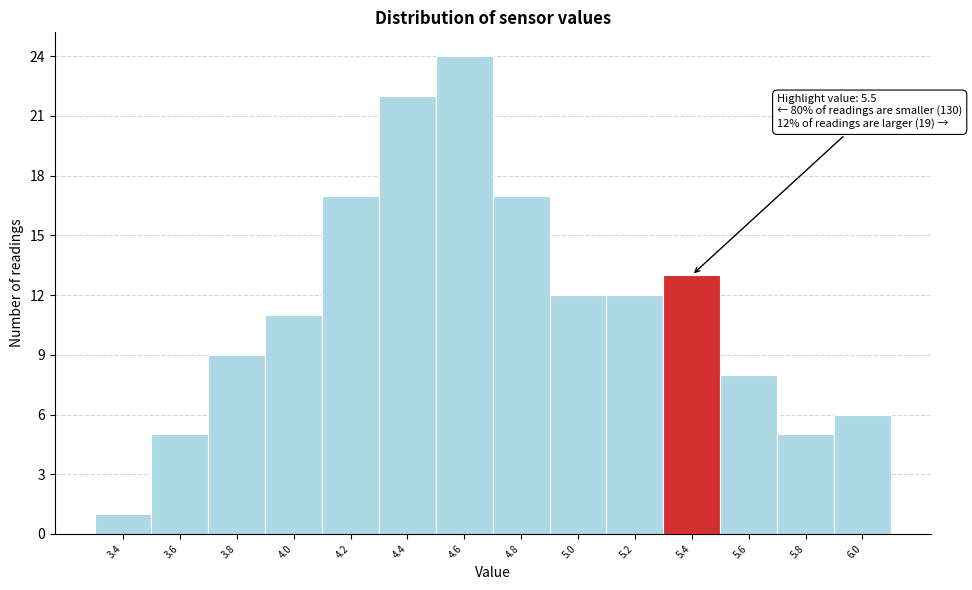

Reading left to right, what are all the values shown in this chart?

1	5	9	11	17	22	24	17	12	12	13	8	5	6